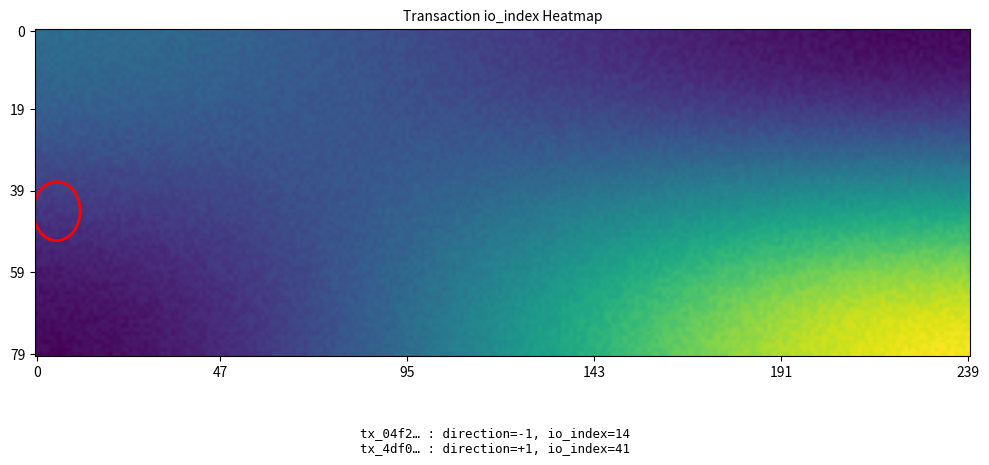

Is the value of tx_04f2 at direction greater than the value of tx_4df0 at direction?

No